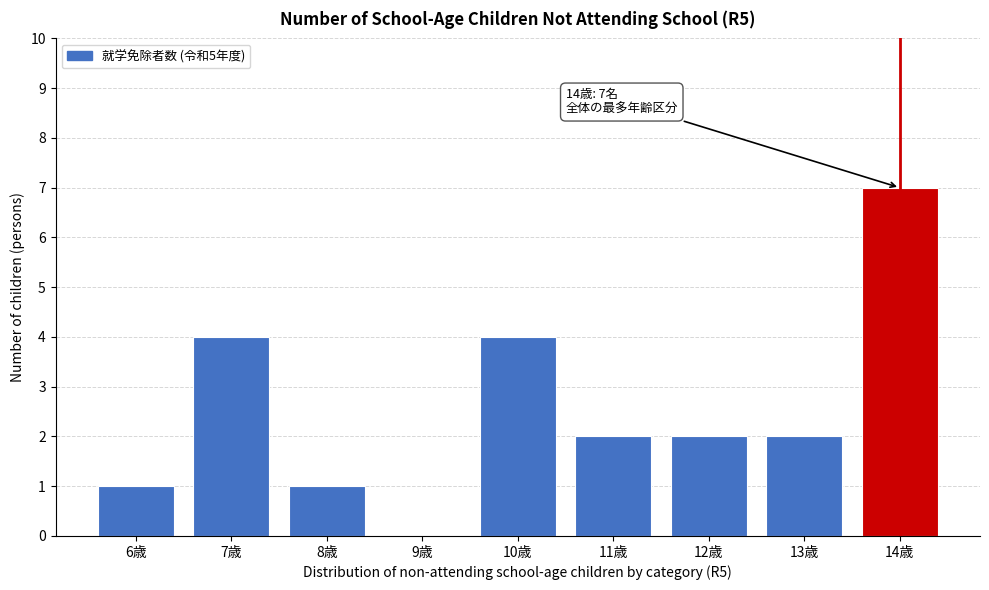

Reading right to left, list all the values displayed in this chart.

14歳=7	13歳=2	12歳=2	11歳=2	10歳=4	9歳=0	8歳=1	7歳=4	6歳=1